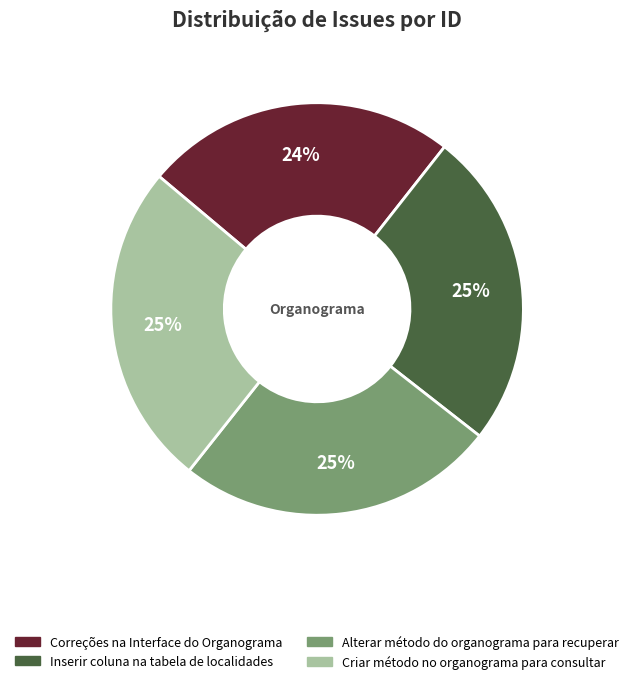

To the nearest percent, what is the average slice percentage?

25%